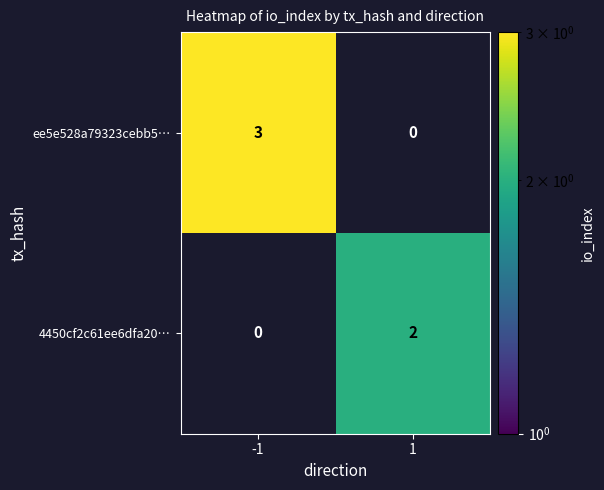

The ee5e528a79323cebb5… series shows 0 at 1. True or false?

True